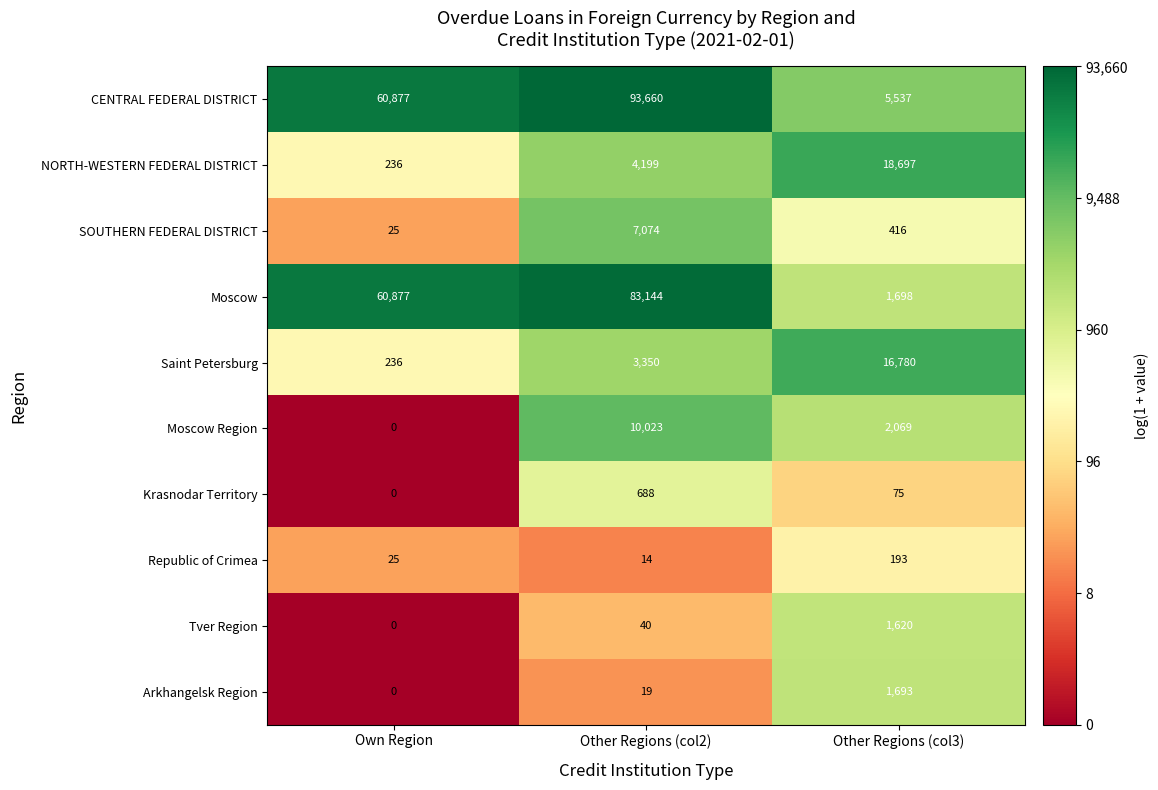

Reading left to right, transcribe all the data shown in this chart.

CENTRAL FEDERAL DISTRICT: Own Region=60877	Other Regions (col2)=93660	Other Regions (col3)=5537
NORTH-WESTERN FEDERAL DISTRICT: Own Region=236	Other Regions (col2)=4199	Other Regions (col3)=18697
SOUTHERN FEDERAL DISTRICT: Own Region=25	Other Regions (col2)=7074	Other Regions (col3)=416
Moscow: Own Region=60877	Other Regions (col2)=83144	Other Regions (col3)=1698
Saint Petersburg: Own Region=236	Other Regions (col2)=3350	Other Regions (col3)=16780
Moscow Region: Own Region=0	Other Regions (col2)=10023	Other Regions (col3)=2069
Krasnodar Territory: Own Region=0	Other Regions (col2)=688	Other Regions (col3)=75
Republic of Crimea: Own Region=25	Other Regions (col2)=14	Other Regions (col3)=193
Tver Region: Own Region=0	Other Regions (col2)=40	Other Regions (col3)=1620
Arkhangelsk Region: Own Region=0	Other Regions (col2)=19	Other Regions (col3)=1693